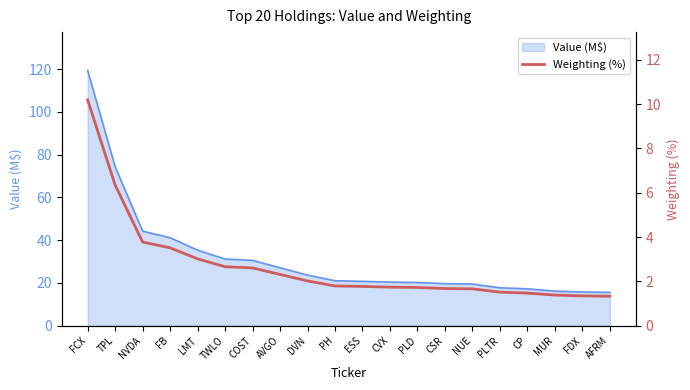

Reading left to right, transcribe all the data shown in this chart.

10.2	6.3	3.8	3.5	3.0	2.7	2.6	2.3	2.0	1.8	1.8	1.7	1.7	1.7	1.7	1.5	1.5	1.4	1.3	1.3